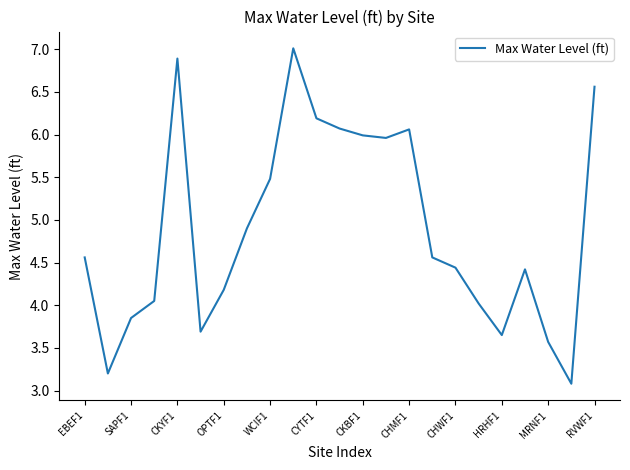

What is the maximum value shown in the chart?

7.0